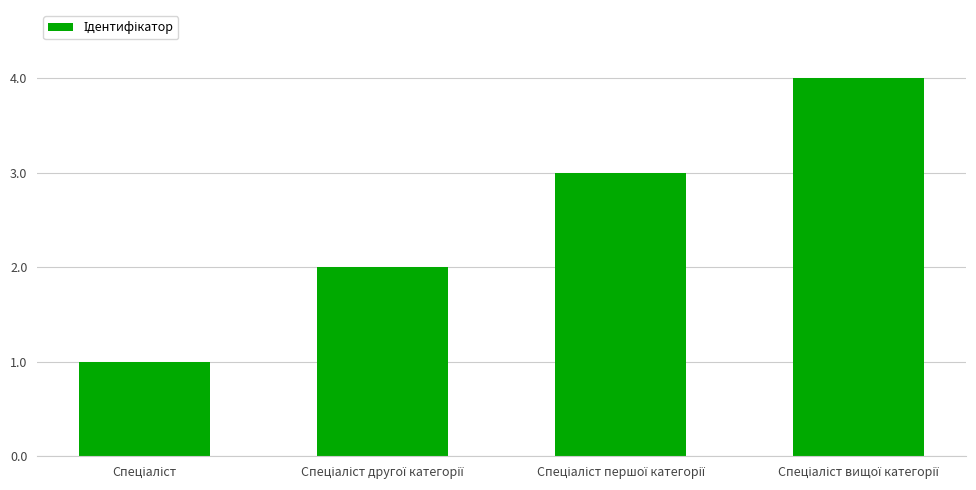

What is the maximum value shown in the chart?

4